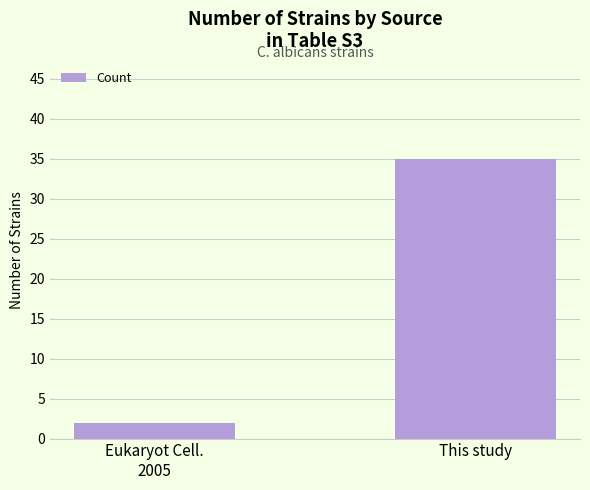

What is the change in value from Eukaryot Cell.
2005 to This study?

+33